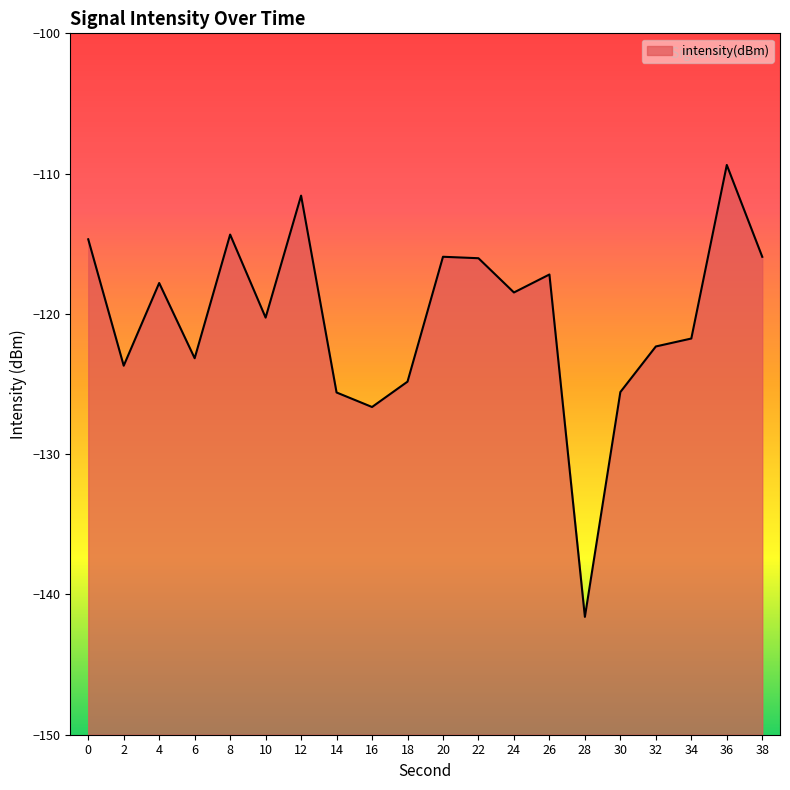

Reading left to right, transcribe all the data shown in this chart.

0=-114.7	2=-123.7	4=-117.8	6=-123.2	8=-114.3	10=-120.3	12=-111.6	14=-125.6	16=-126.6	18=-124.8	20=-115.9	22=-116.0	24=-118.5	26=-117.2	28=-141.6	30=-125.6	32=-122.3	34=-121.8	36=-109.4	38=-115.9